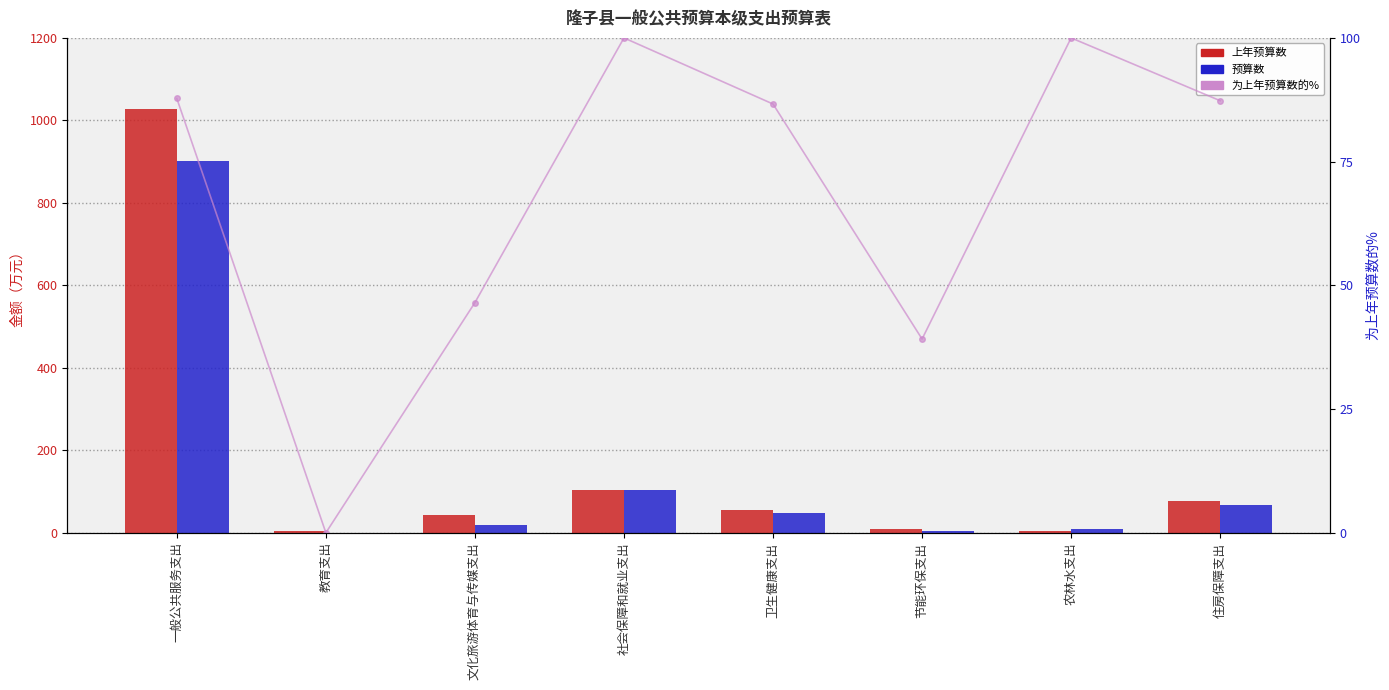

At 文化旅游体育与传媒支出, list the series in order from smallest to largest.

预算数, 上年预算数, 为上年预算数的%